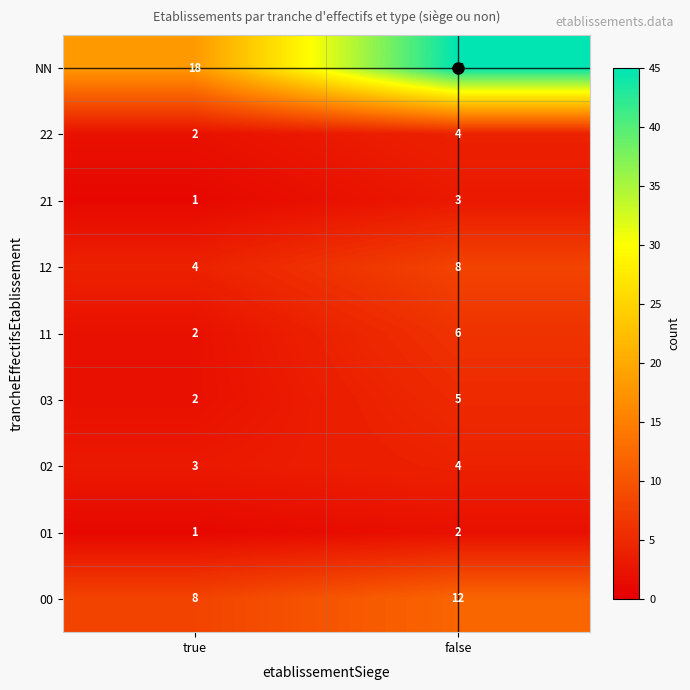

The value of 21 at false is 2. True or false?

False